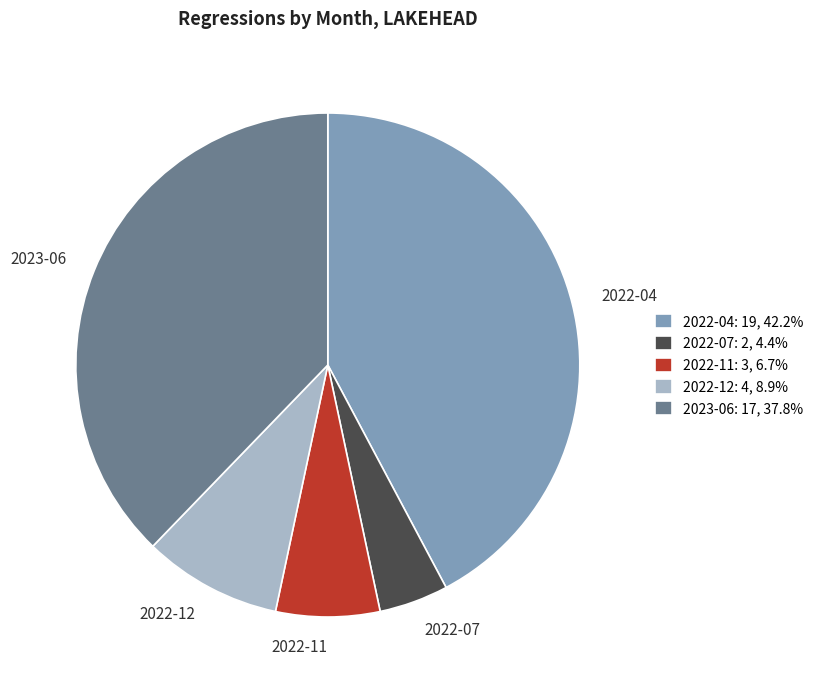

Is it true that 2022-11 is 7% of the pie?

True